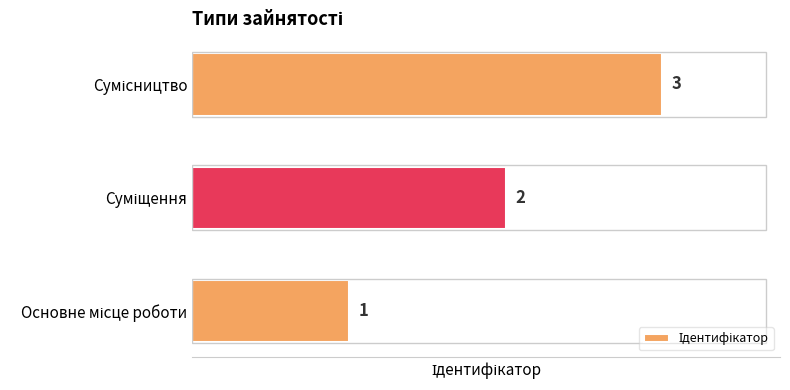

What is the sum of all values?

6